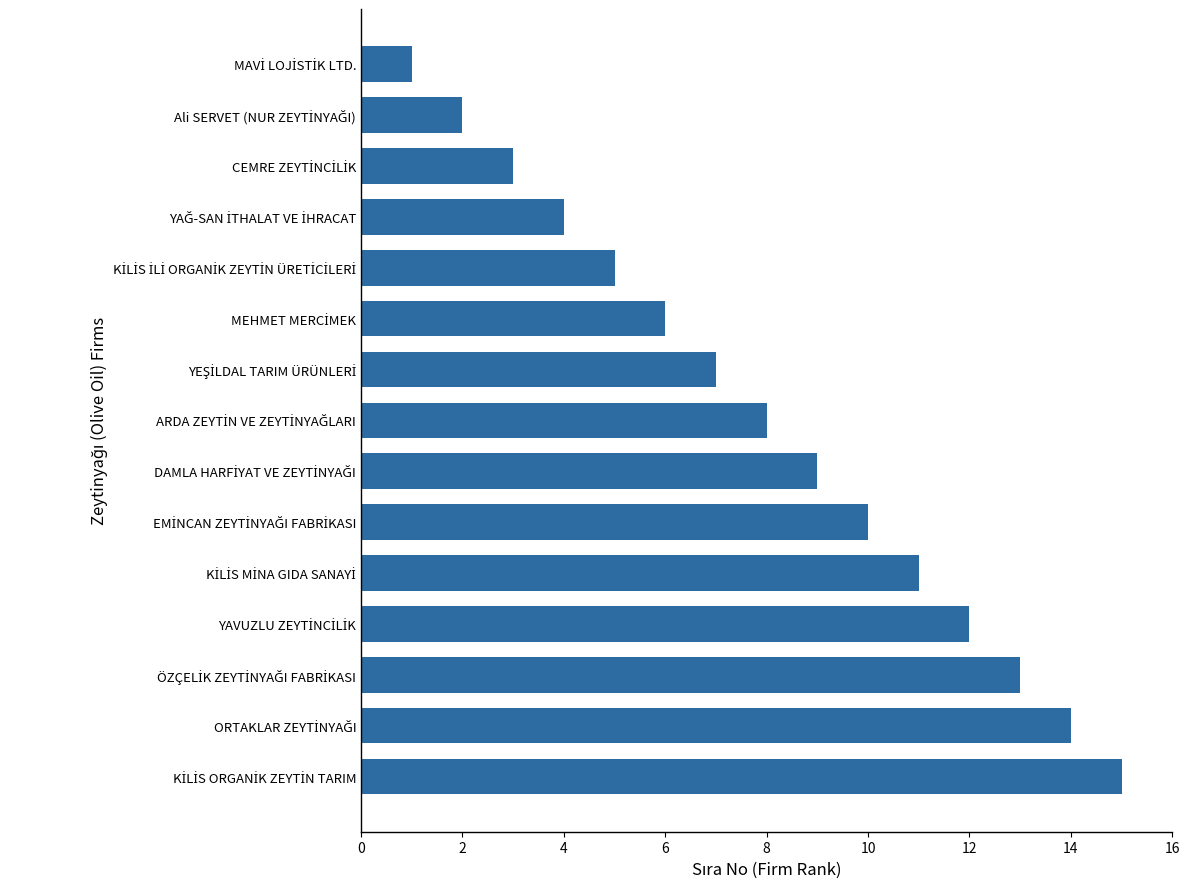

What is the sum of all values?

120